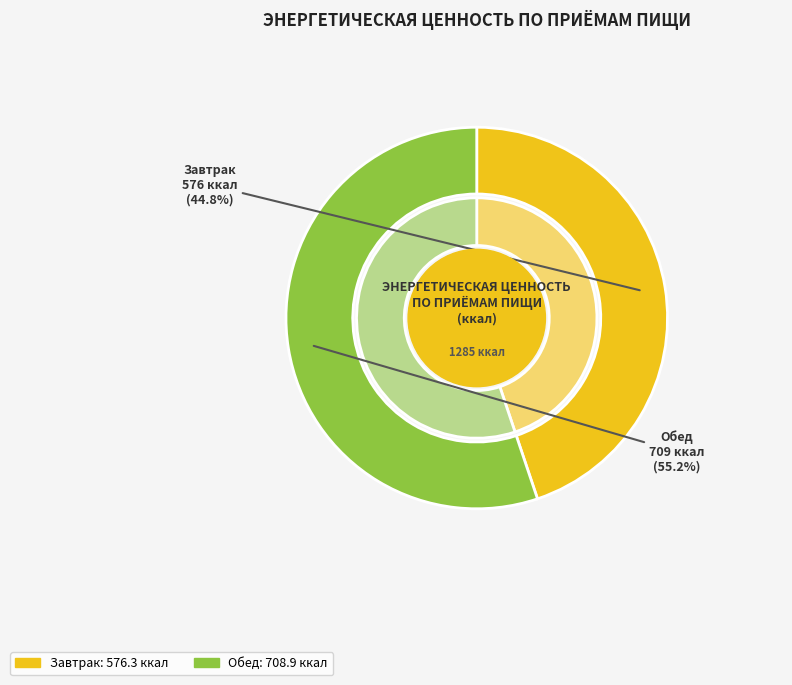

Which has a higher value, Завтрак or Обед?

Обед